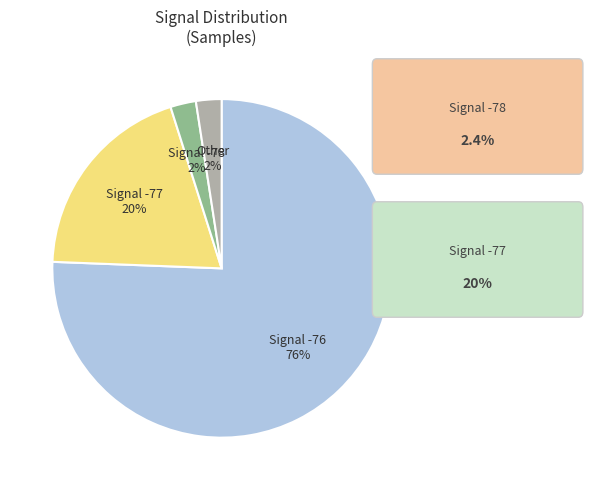

How many slices are in this pie chart?

4